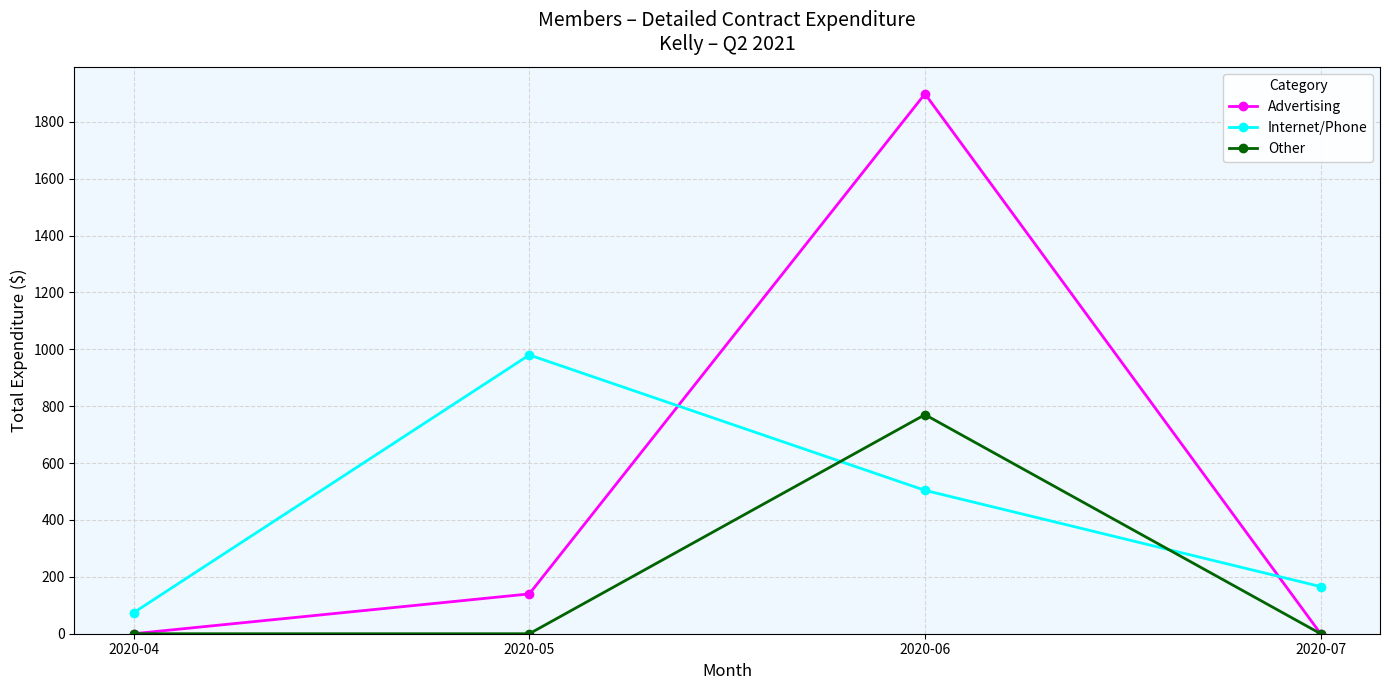

The value of Advertising at 2020-07 is 0.0. True or false?

True